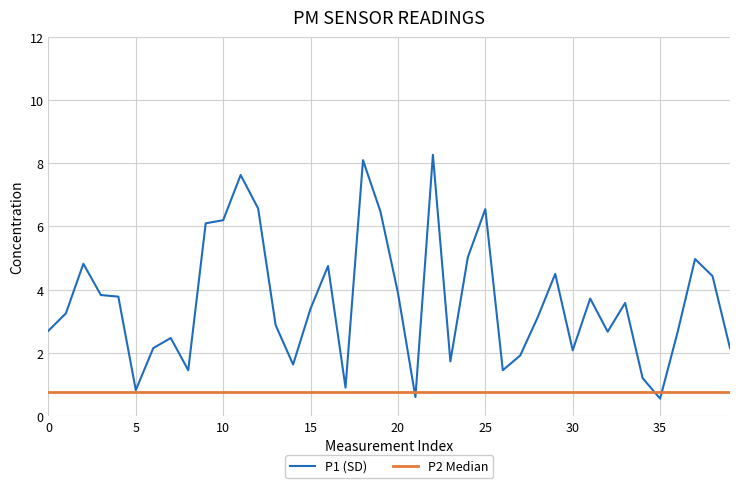

What is the sum of all P1 (SD) values?

145.0